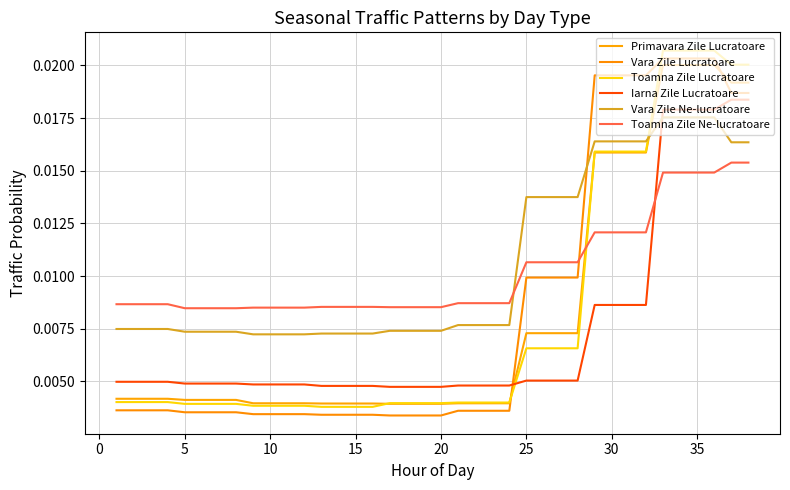

True or false: Primavara Zile Lucratoare and Vara Zile Ne-lucratoare intersect in this chart.

True